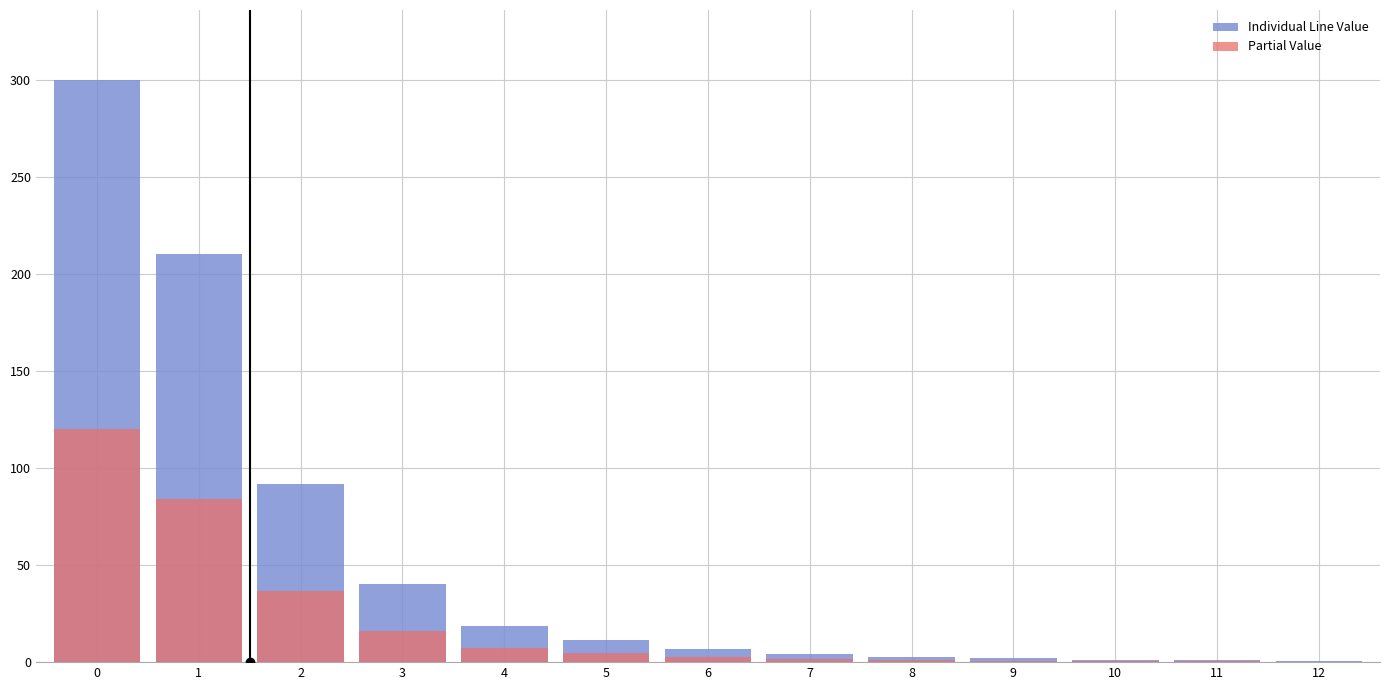

The Partial Value series shows 4.6 at 6. True or false?

False